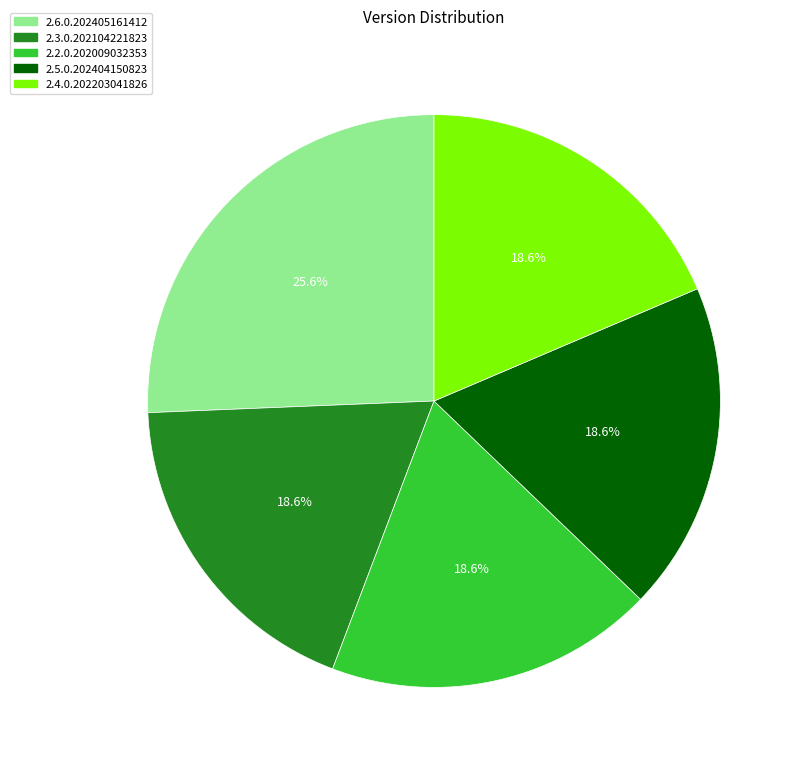

Does any single category account for the majority?

No